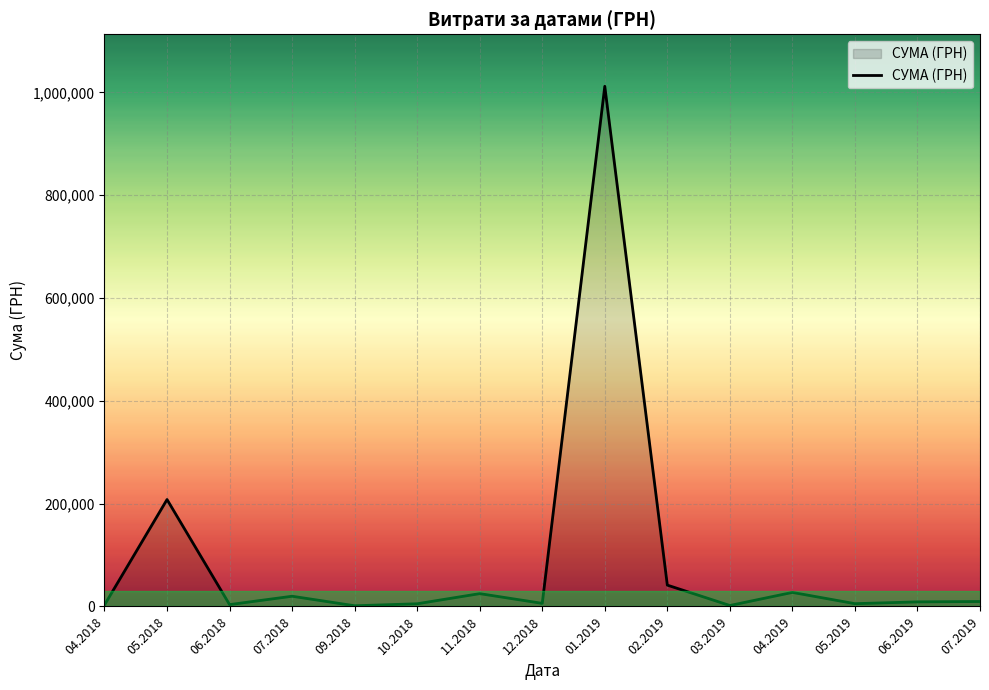

What position from the left is 01.2019?

9